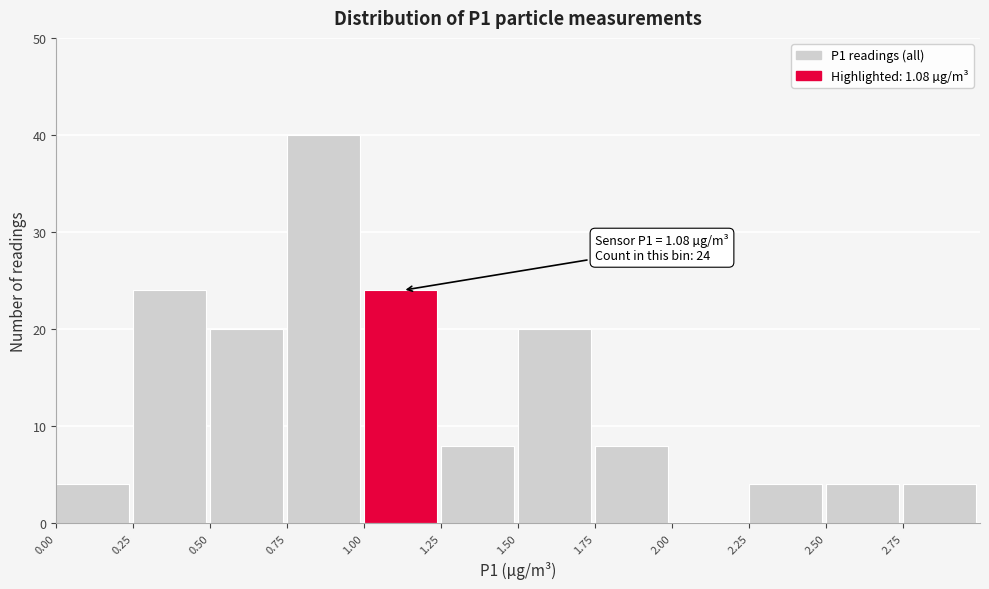

Which range on the x-axis has the tallest bar?

0.75 to 1.00